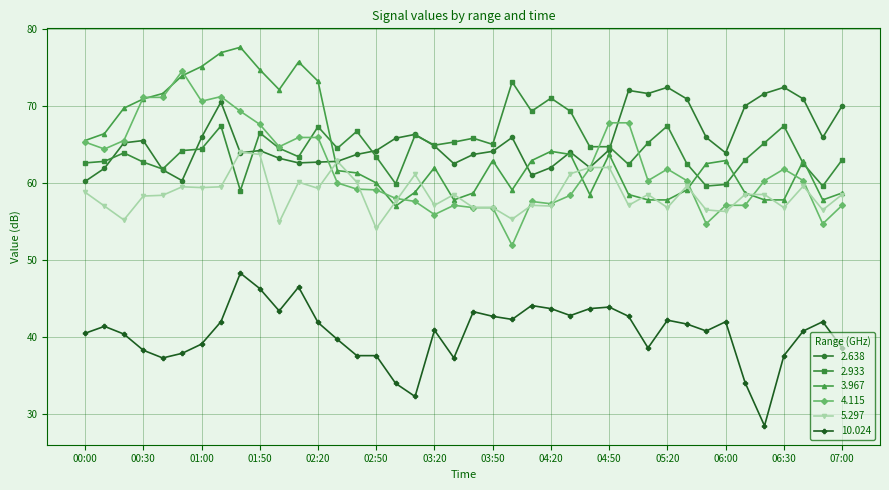

What is the highest value of the 5.297 series?

64.0